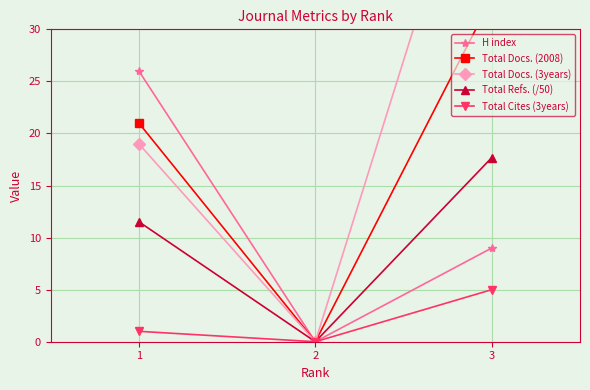

The Total Docs. (3years) series shows 31.1 at 0. True or false?

False